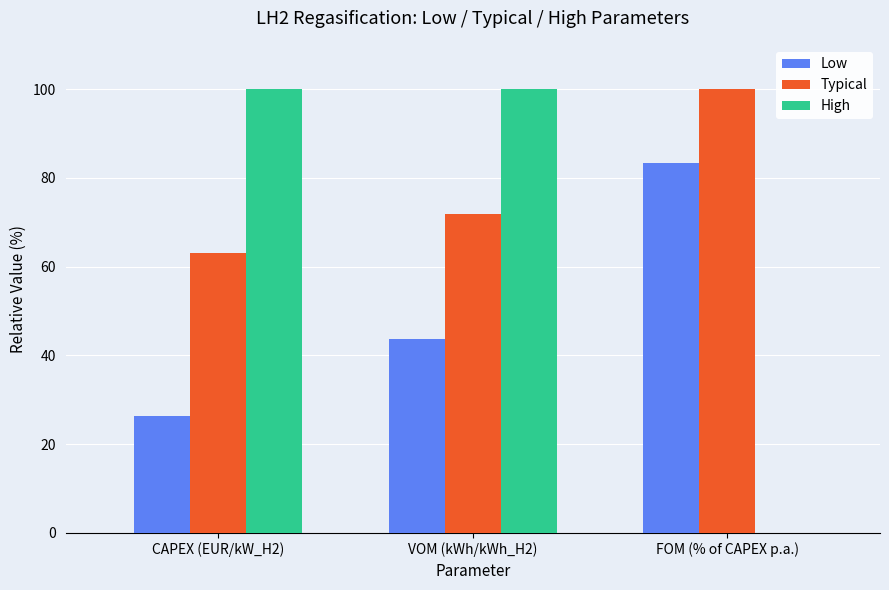

At which category is the sum across all series the highest?

VOM (kWh/kWh_H2)